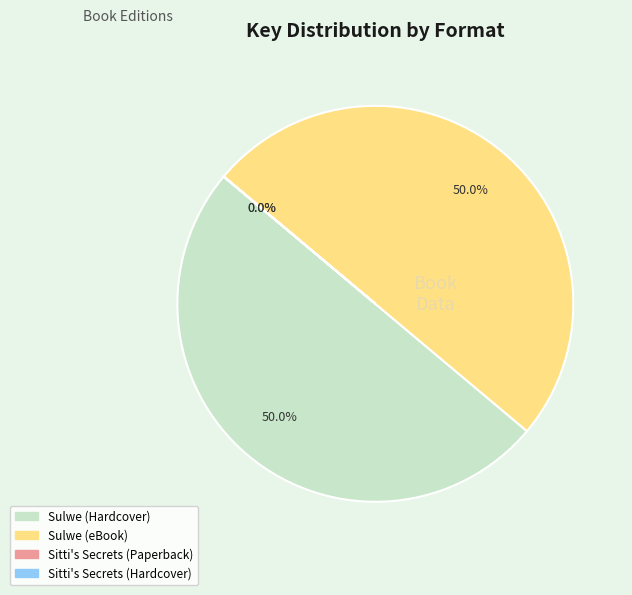

What portion of the pie excludes Sulwe (eBook)?

50.0%